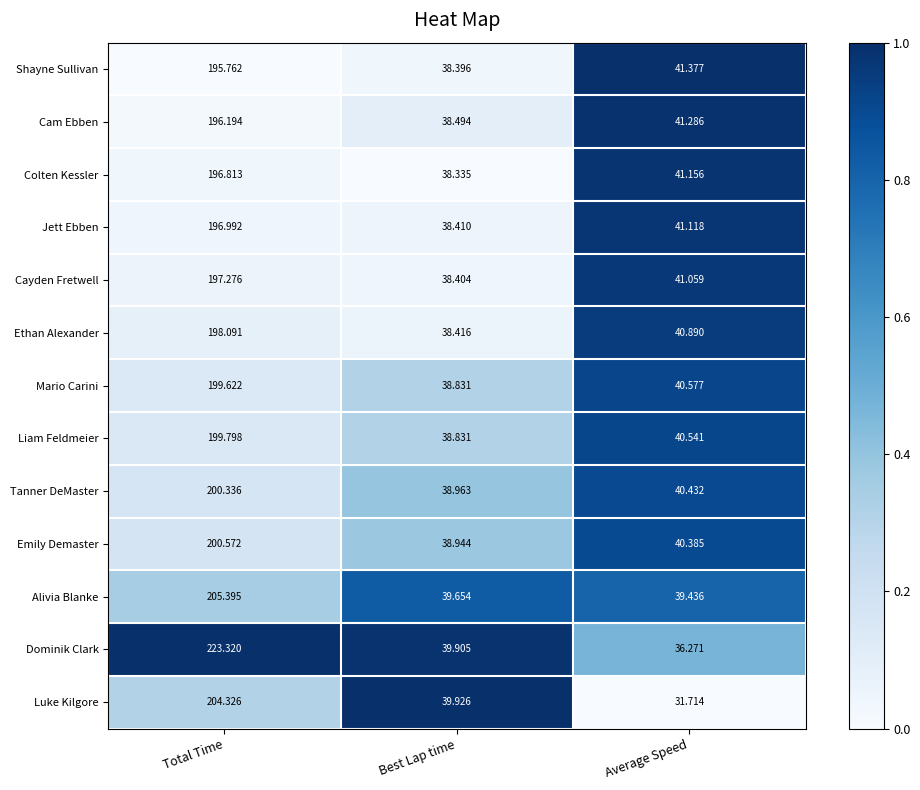

Between Best Lap time and Average Speed, which series saw the biggest shift?

Luke Kilgore